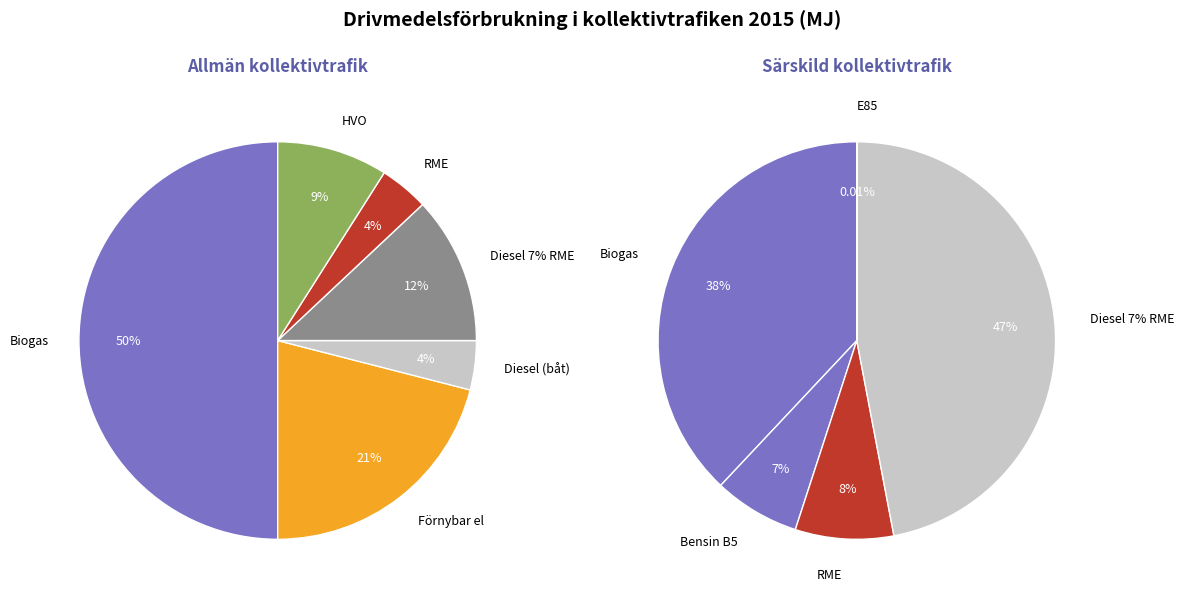

Do 2 and 5 together represent more than half of the pie?

No